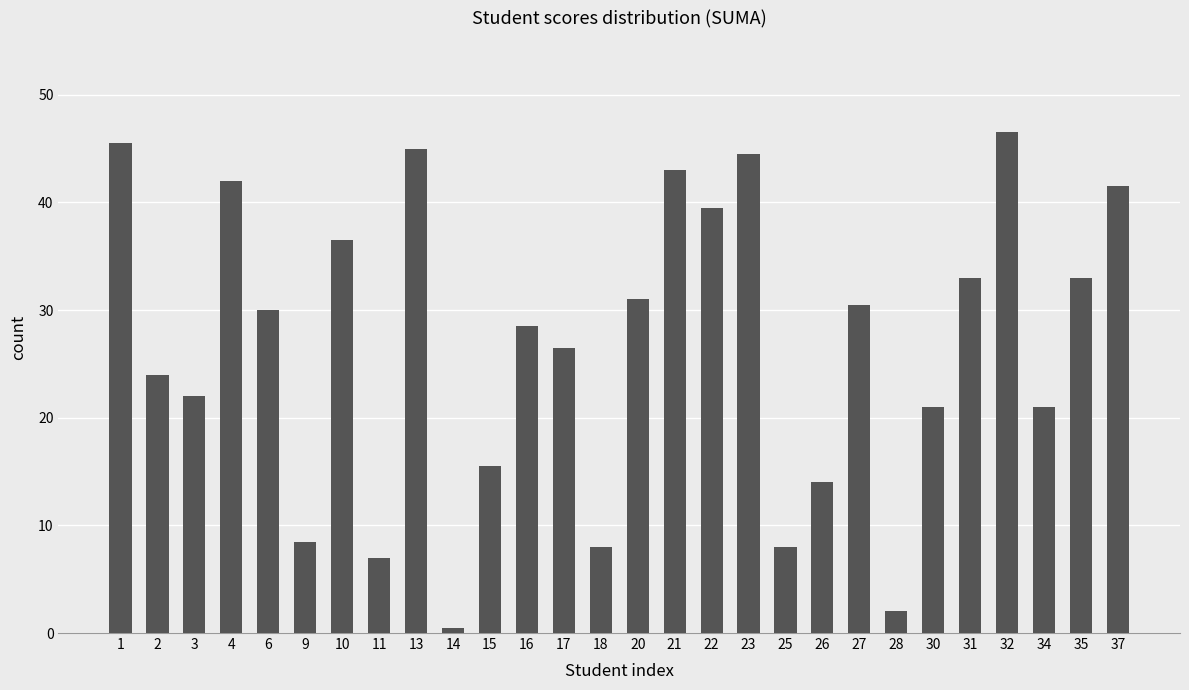

How many categories are shown in the chart?

28